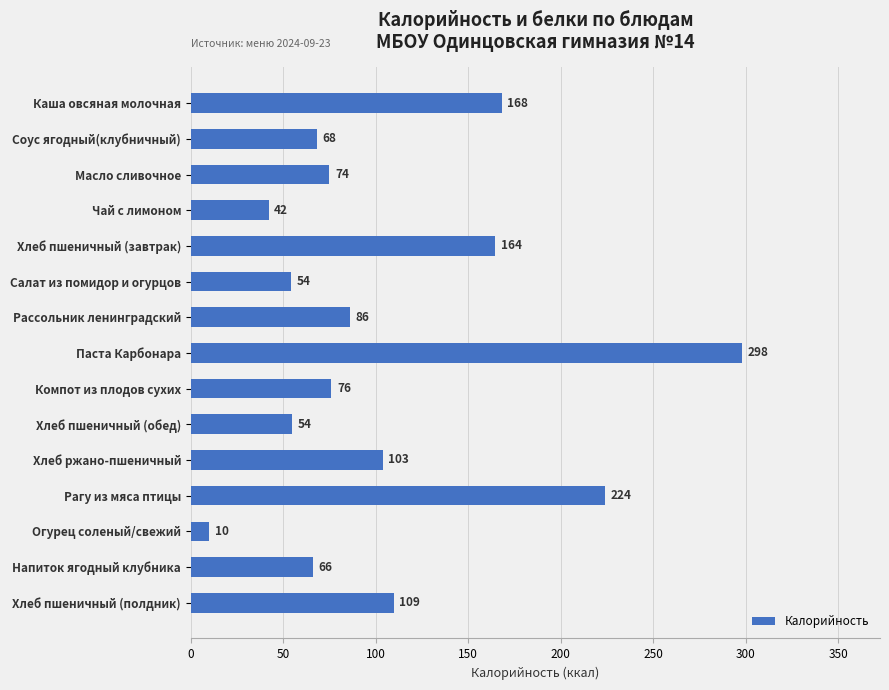

True or false: the data shows 43.9 at Хлеб ржано-пшеничный.

False